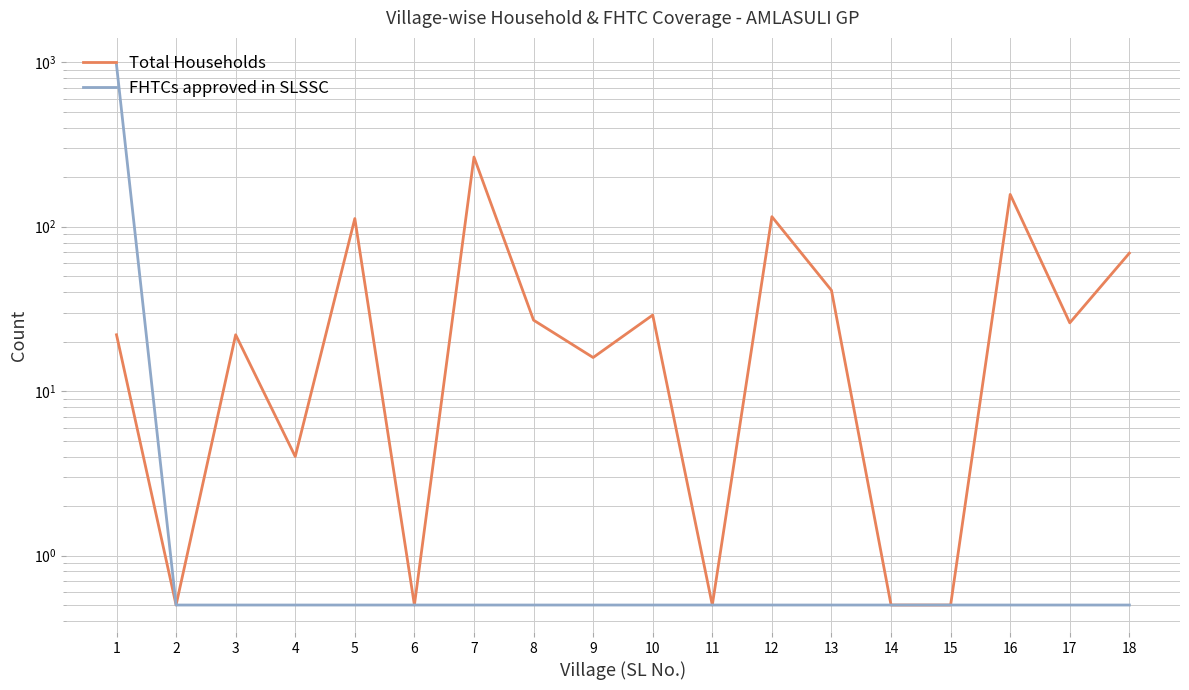

The FHTCs approved in SLSSC series shows 0.5 at 3. True or false?

True